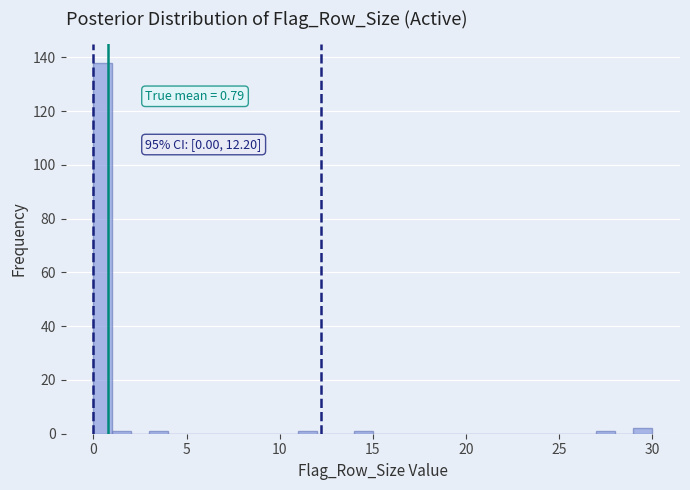

Read against the x-axis, roughly where is the centre of the tallest bar?

0.5